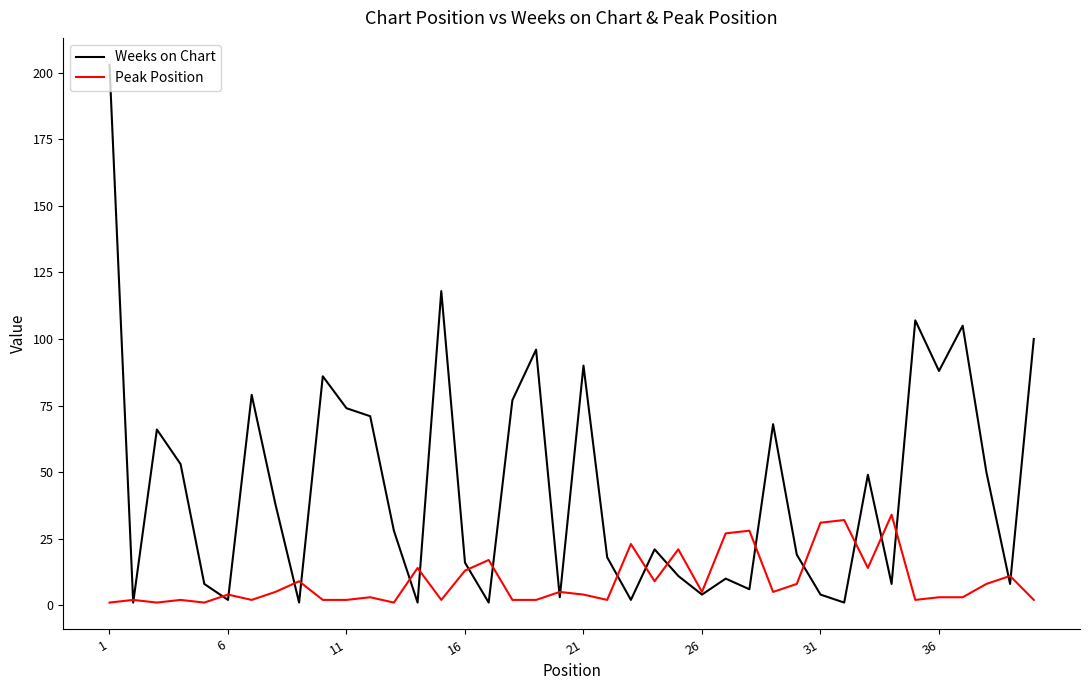

Which series has the widest spread of values?

Weeks on Chart